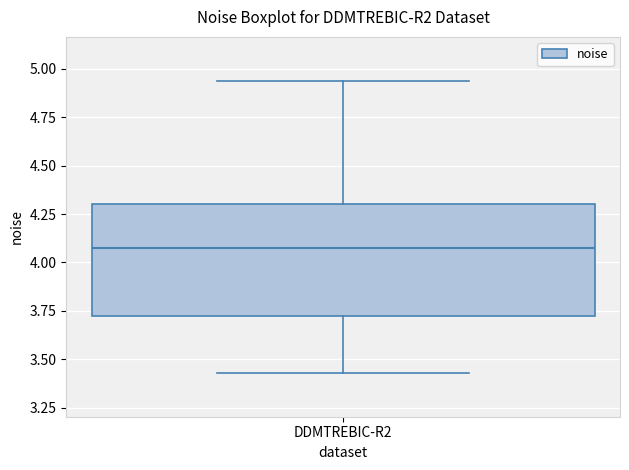

Read this box plot against the y-axis: the position of the median line, the range covered by the box, and the ends of both whiskers. The values are not printed on the chart, so give them approximately, as read against the axis.

median 4.10, box 3.75 to 4.30, whiskers 3.45 to 4.95